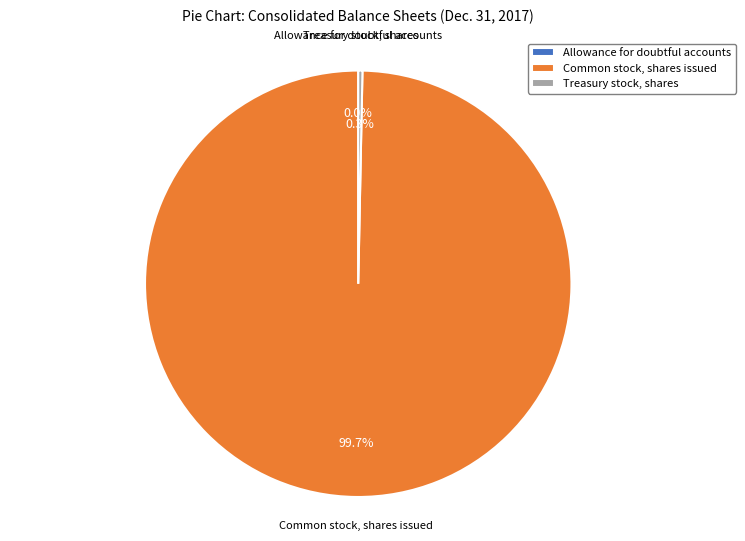

True or false: Common stock, shares issued accounts for 89% of the total.

False